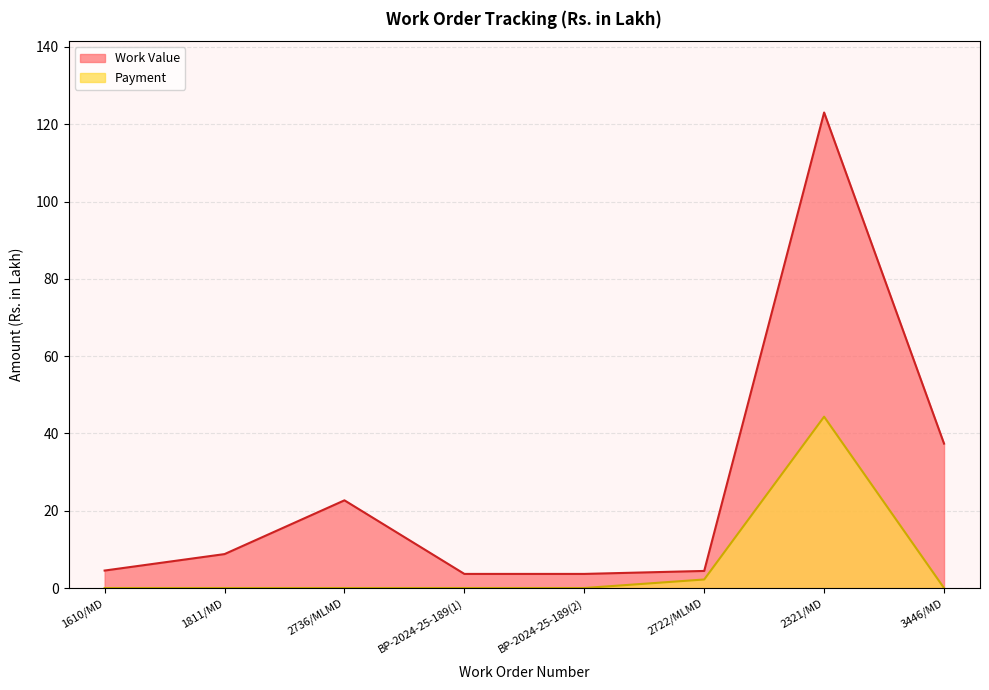

What are all the series names shown in the legend?

Work Value, Payment